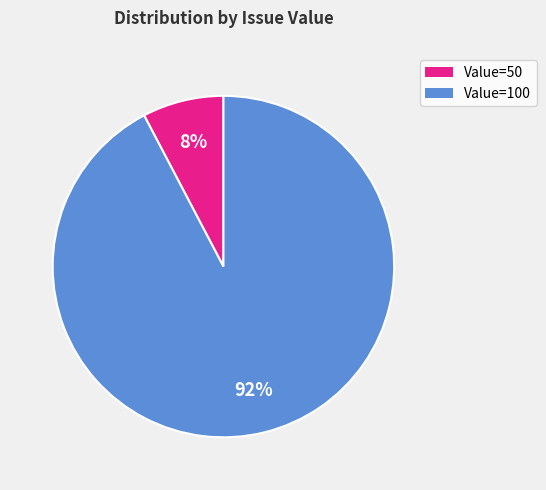

Count the number of slices in the pie.

2